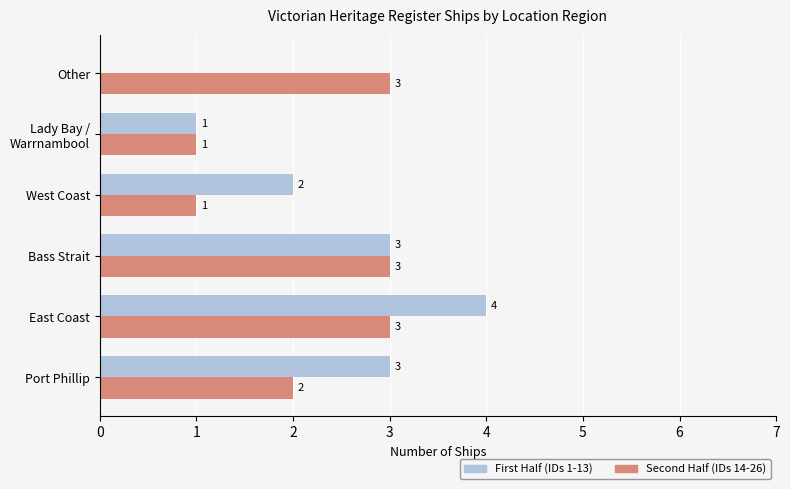

Count the number of categories in the chart.

6